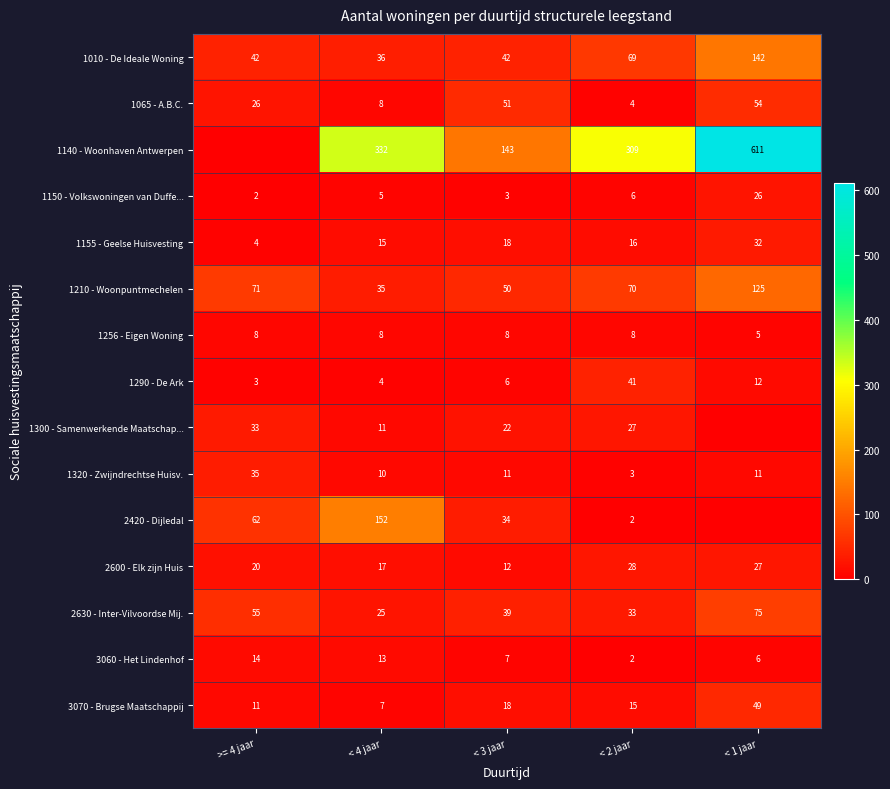

Where is 3070 - Brugse Maatschappij nearest to the value 28?

< 3 jaar